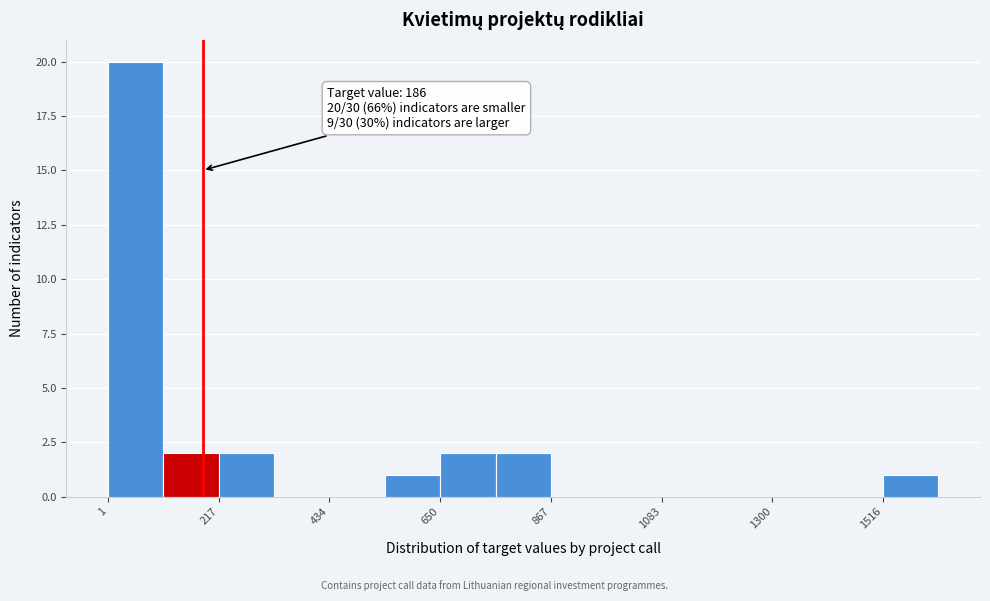

Around what value on the x-axis is the tallest bar? Give the approximate position of its centre, as read against the axis.

50